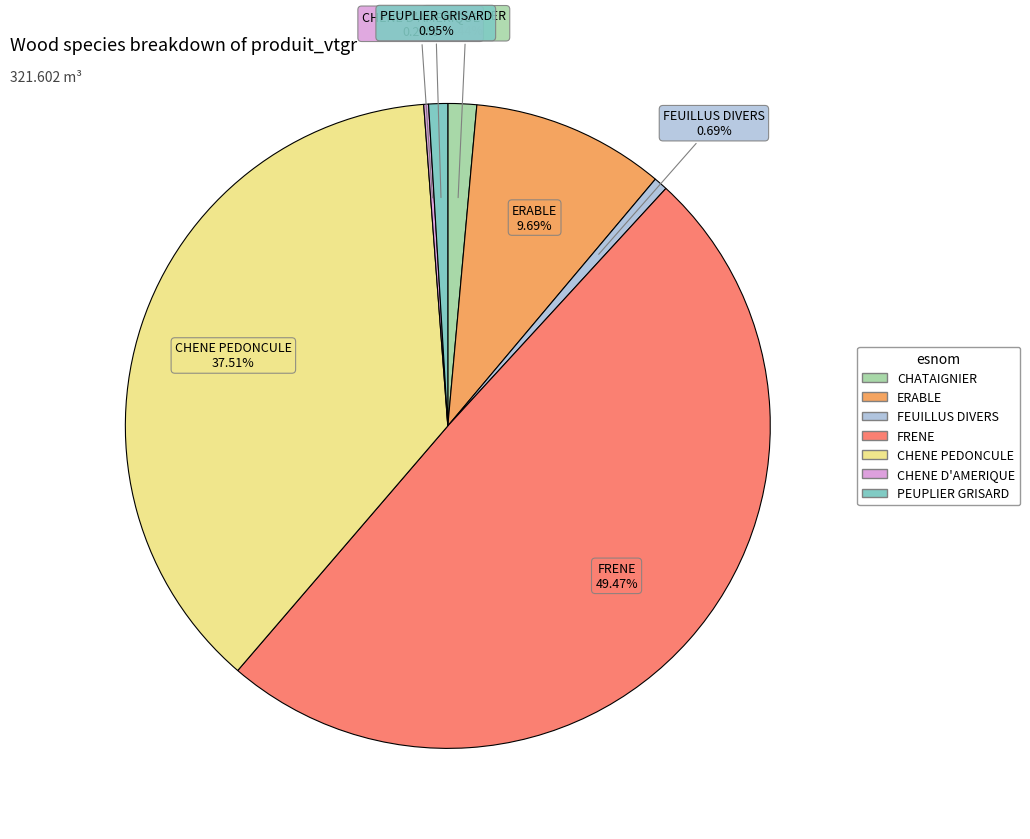

Which slice is the largest?

FRENE